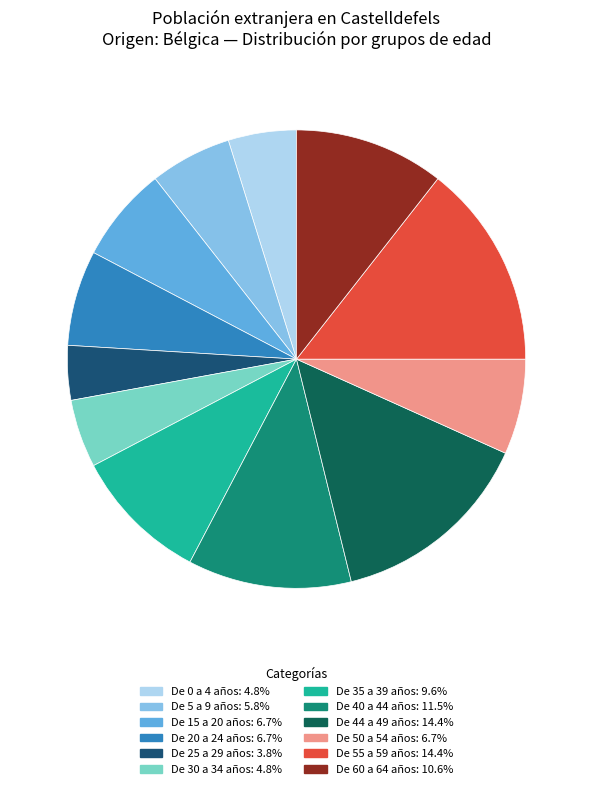

Combined, do De 5 a 9 años and De 40 a 44 años account for over 50%?

No